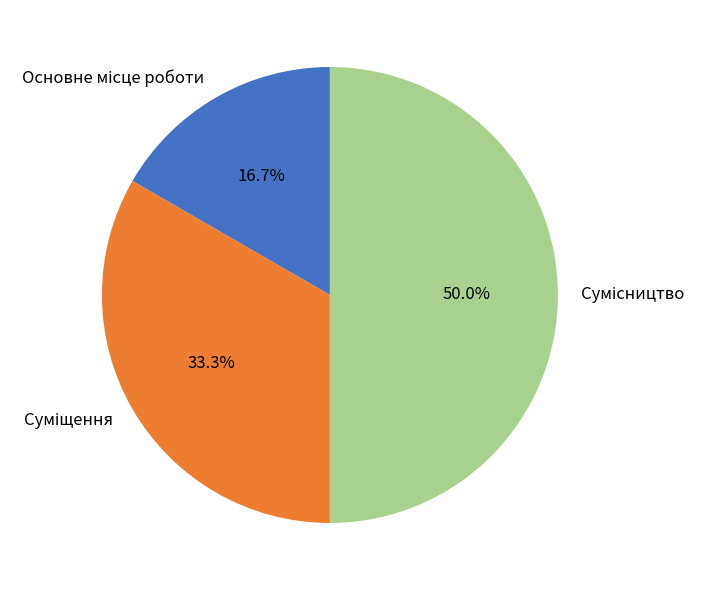

Do Суміщення and Основне місце роботи together represent more than half of the pie?

No